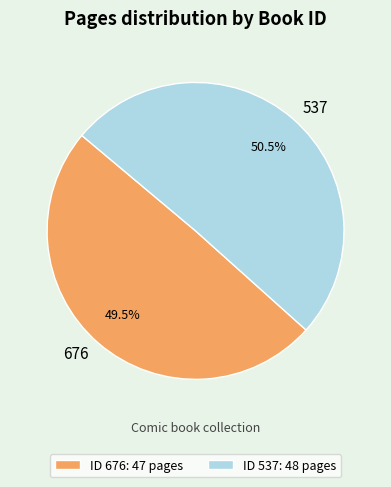

Count the number of slices in the pie.

2